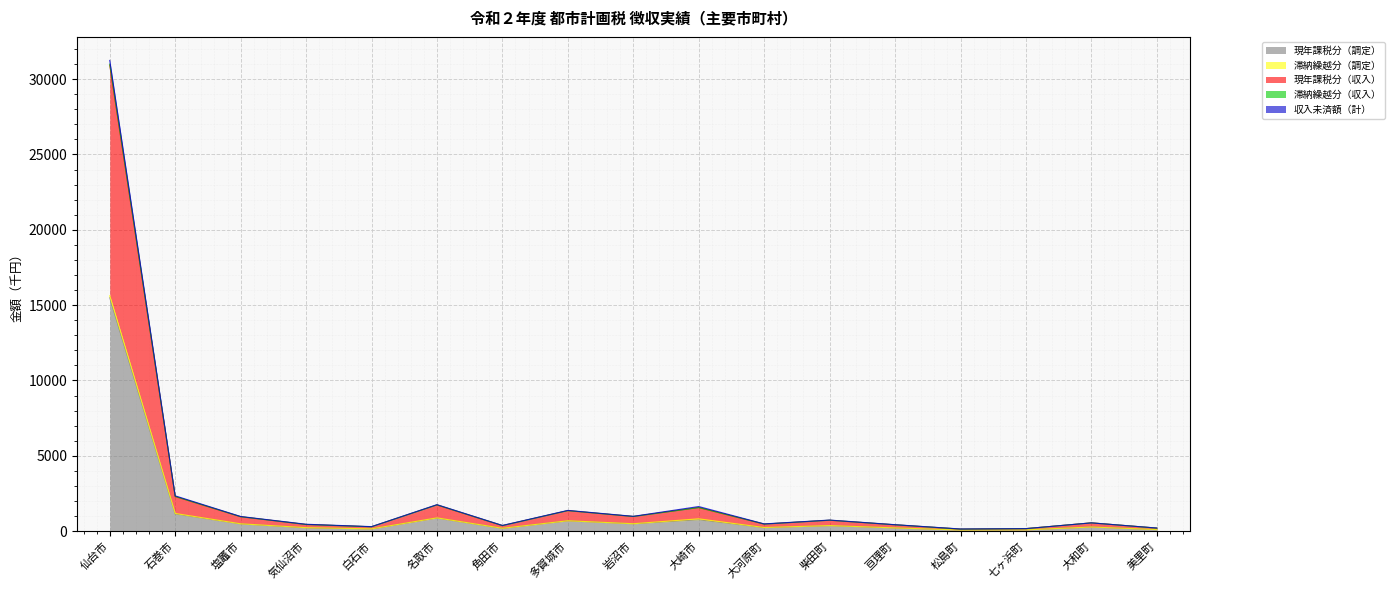

What is the difference between the maximum and minimum values in the 現年課税分（調定） series?

15419.0